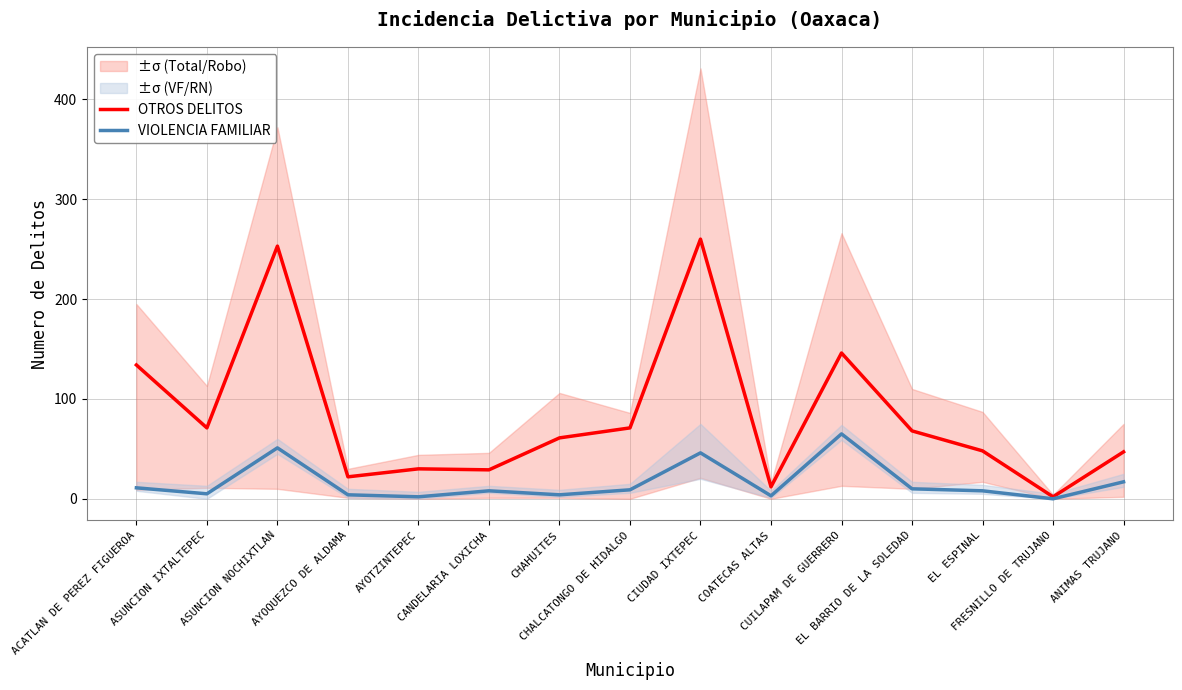

At which label does OTROS DELITOS first exceed 61?

ACATLAN DE PEREZ FIGUEROA